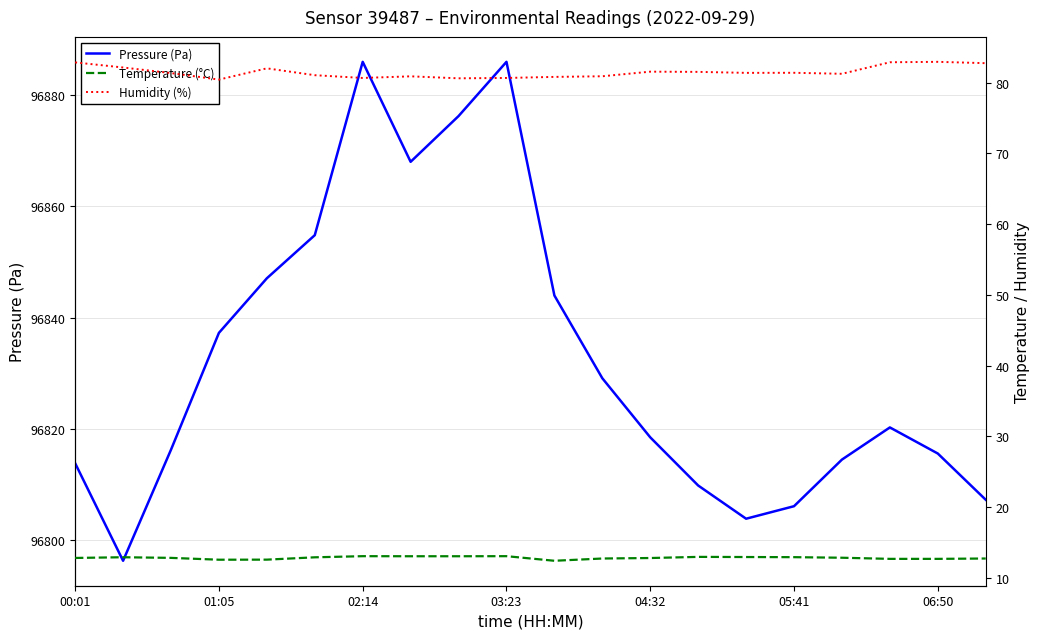

What is the maximum value for Pressure (Pa)?

96886.0